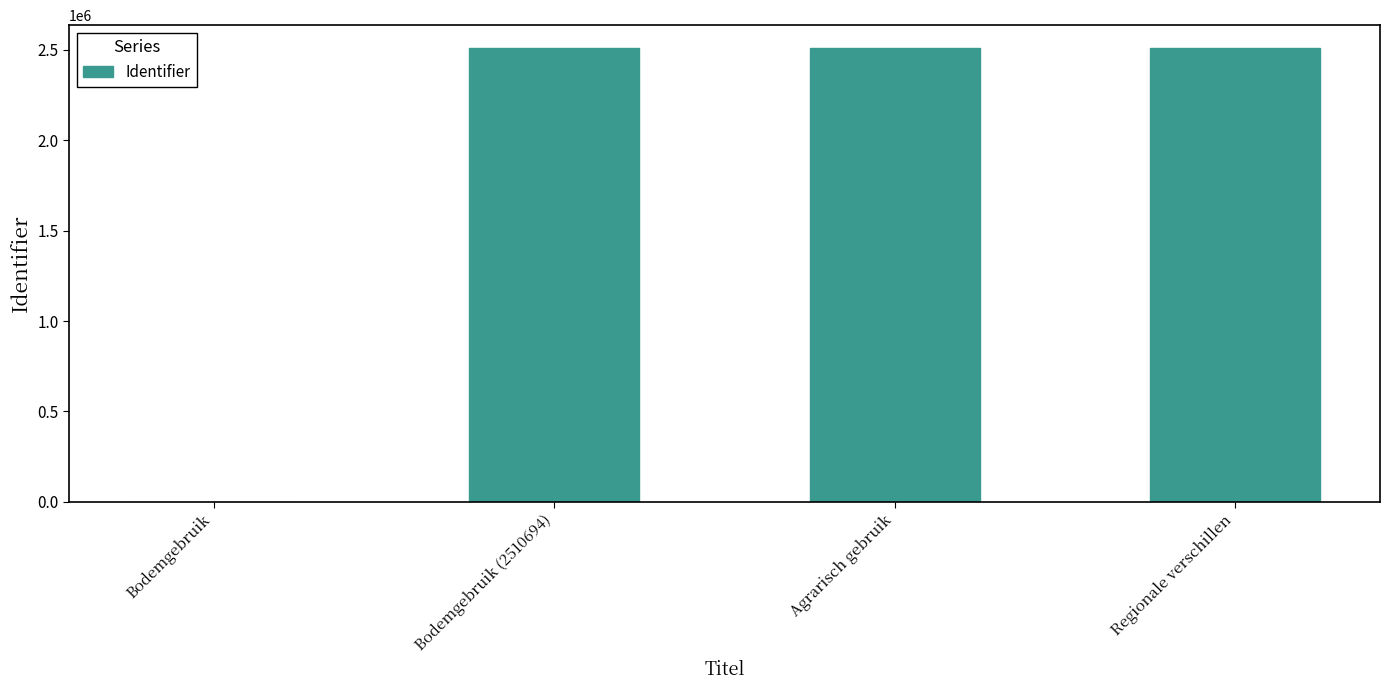

Between Bodemgebruik and Regionale verschillen, which is larger?

Regionale verschillen